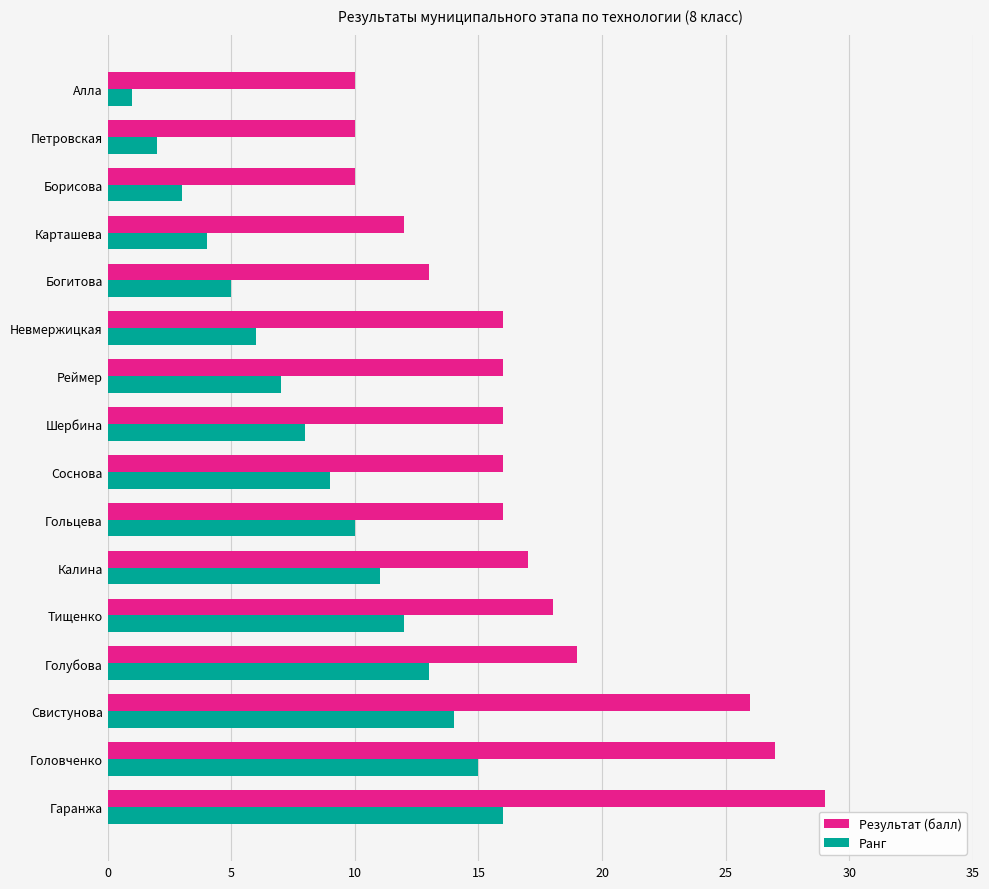

Rank the series at Калина from highest to lowest value.

Результат (балл), Ранг